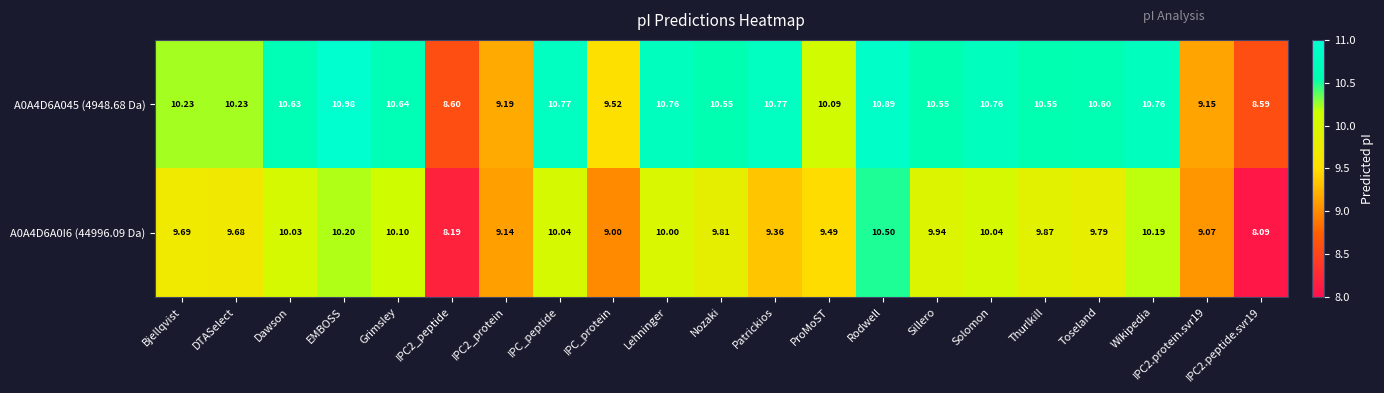

At which label does A0A4D6A0I6 (44996.09 Da) reach its peak?

Rodwell